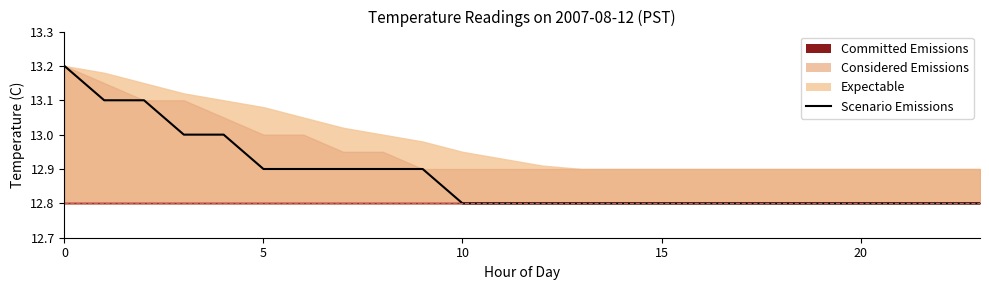

Which label corresponds to the smallest value in the chart?

10